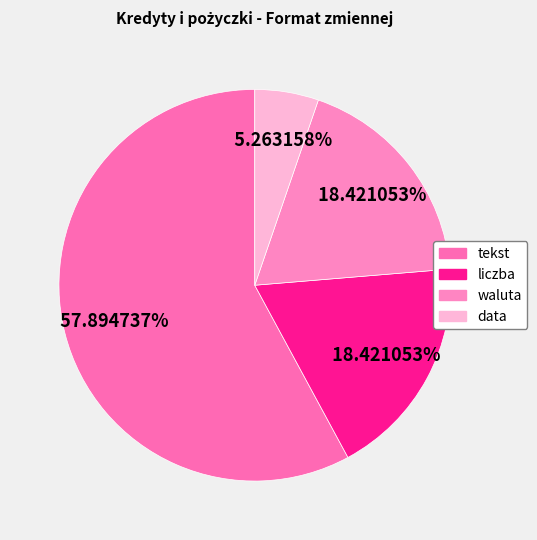

How many slices are in this pie chart?

4